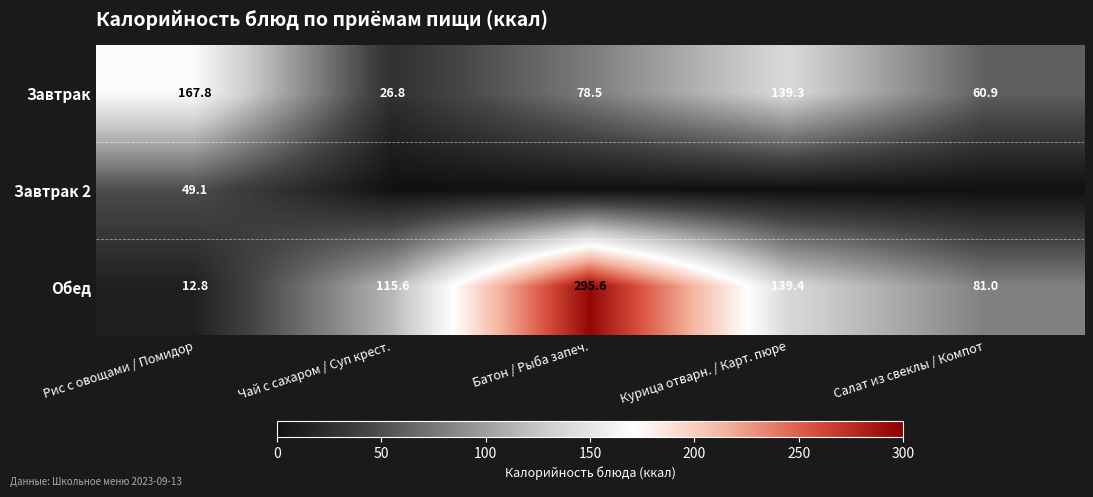

Is the value of Завтрак at Чай с сахаром / Суп крест. greater than the value of Обед at Рис с овощами / Помидор?

Yes